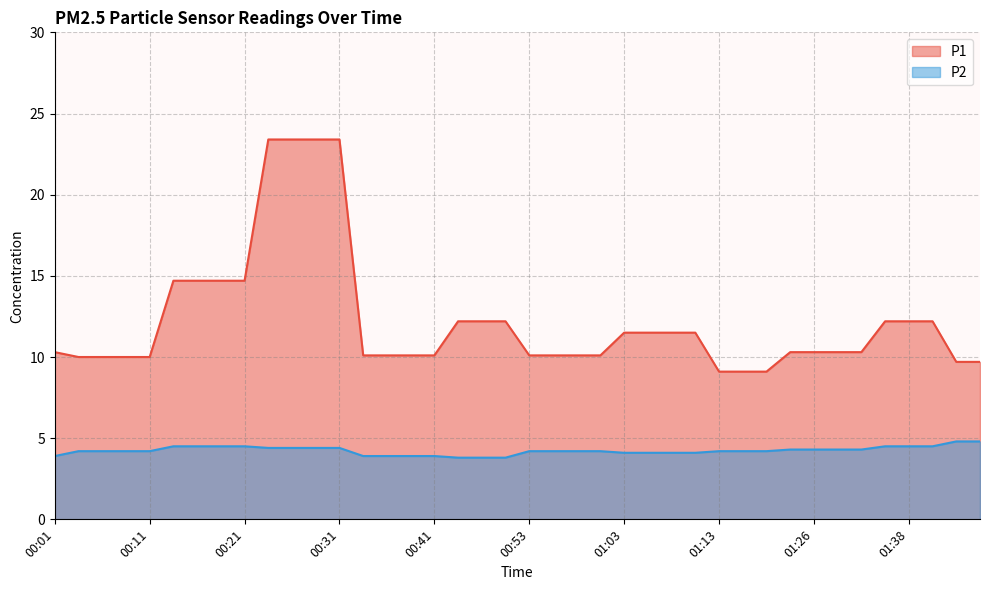

True or false: P2 has more than 1 points higher than both neighbors.

False